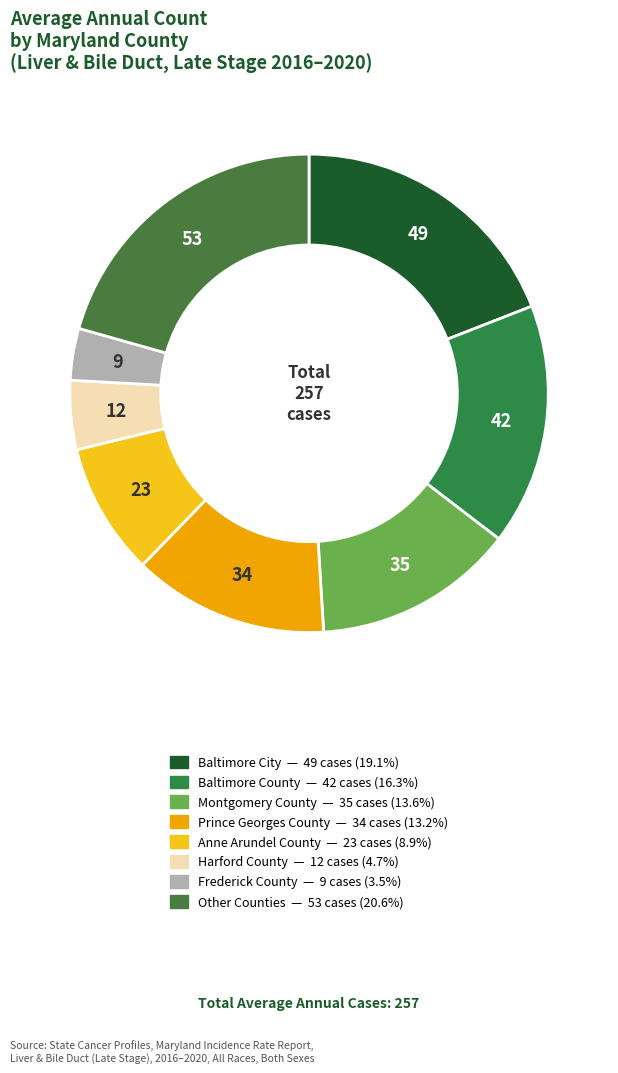

Count the number of slices in the pie.

8